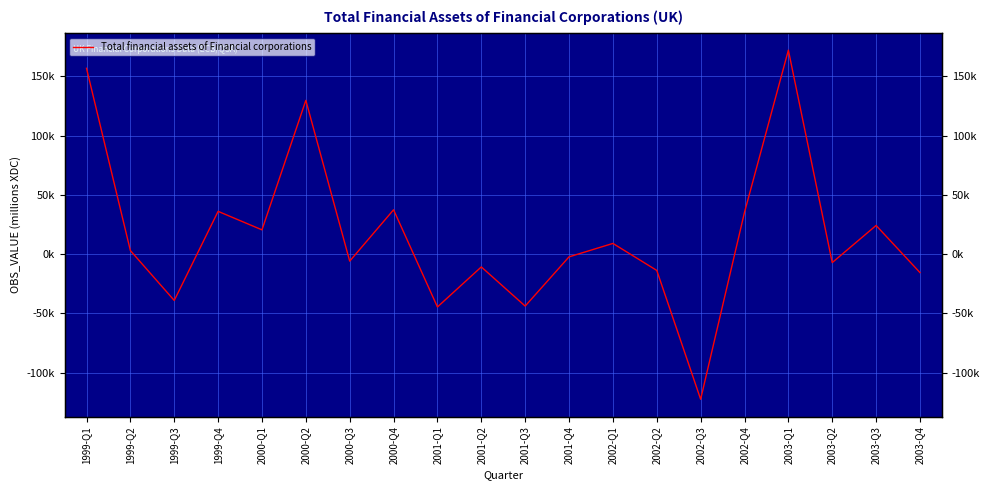

How many distinct data groups are displayed?

1